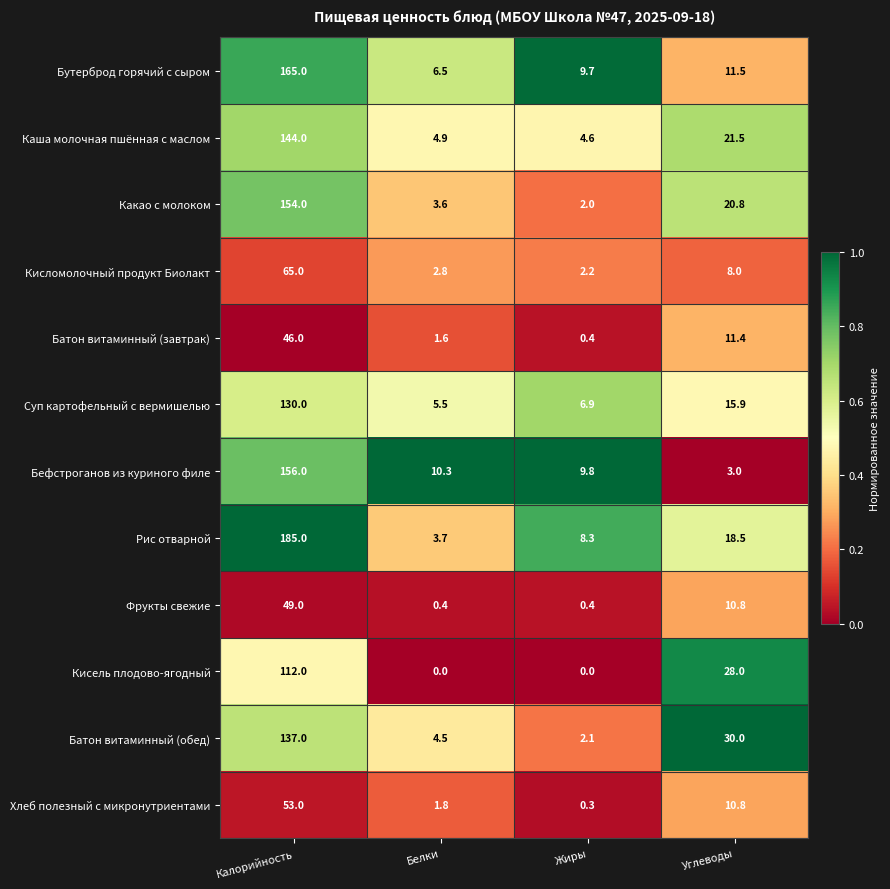

What is the difference between the Бефстроганов из куриного филе values at Белки and Жиры?

0.5